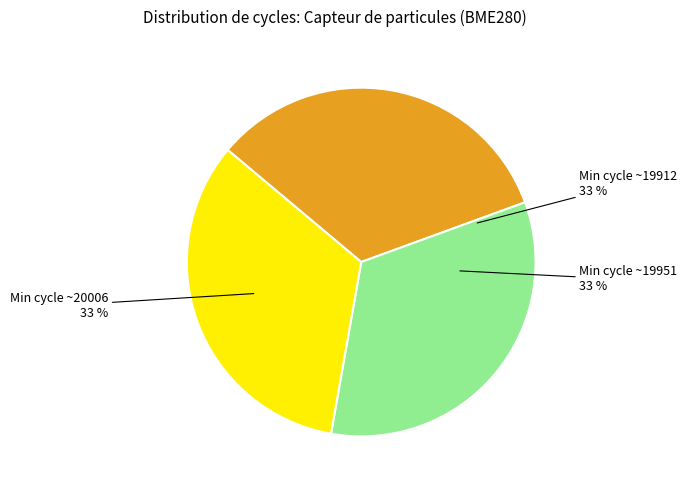

To the nearest percent, what portion does Min cycle ~19912 represent?

33%